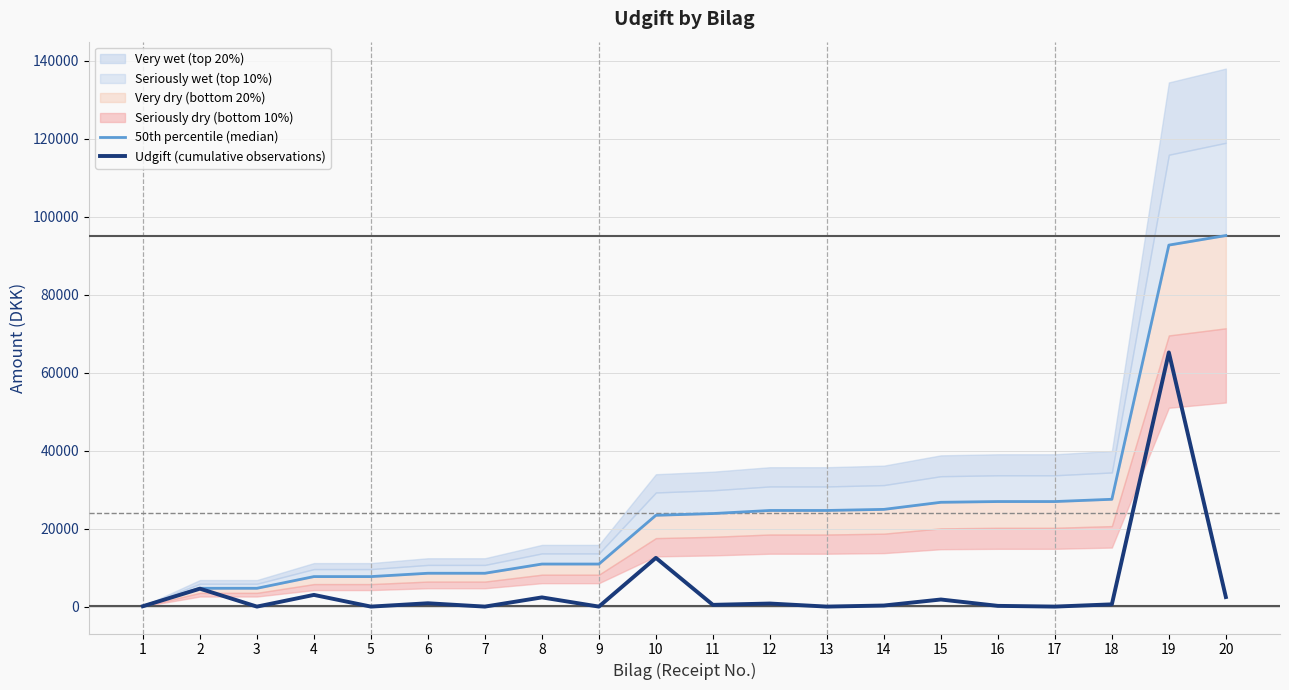

What is the difference between the 50th percentile (median) values at 11 and 13?

788.2